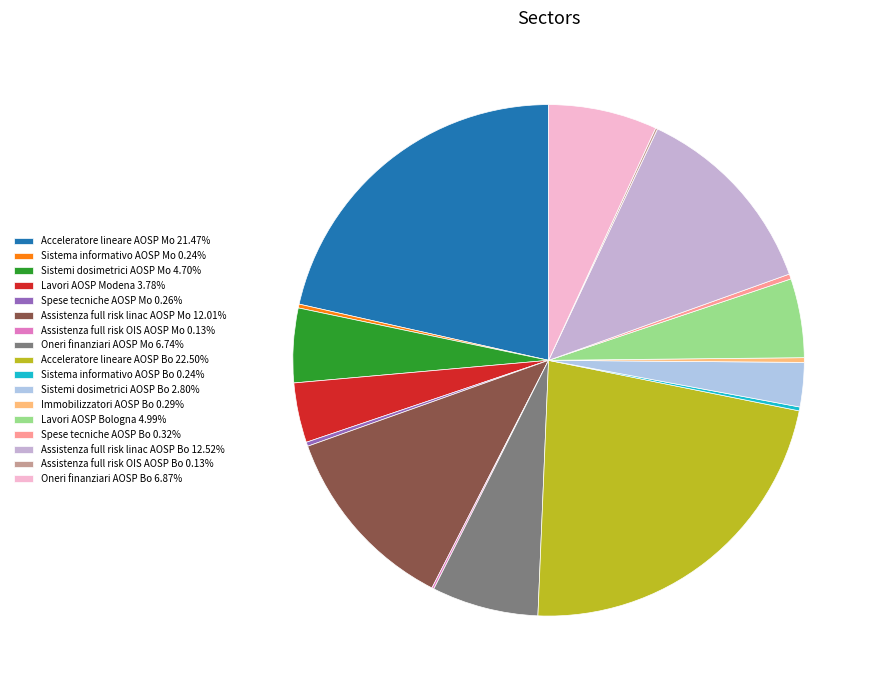

What is the largest slice in the pie chart?

Acceleratore lineare AOSP Bo